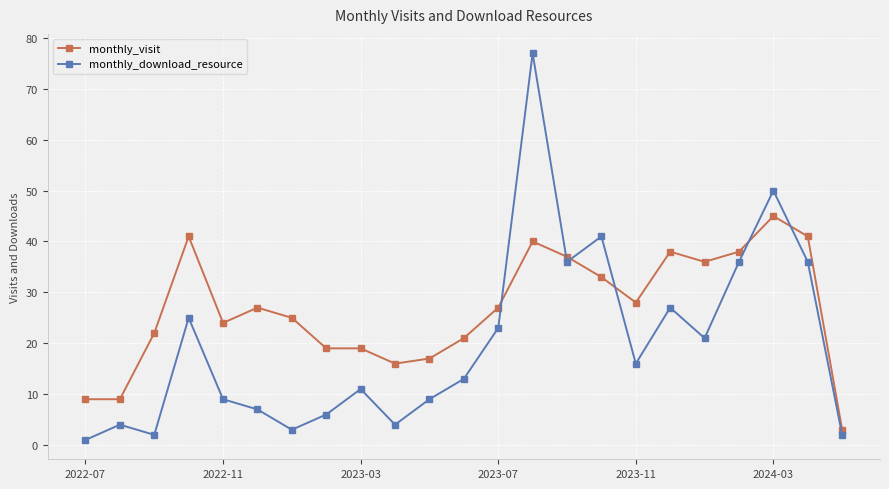

Which series has the largest total across all categories?

monthly_visit